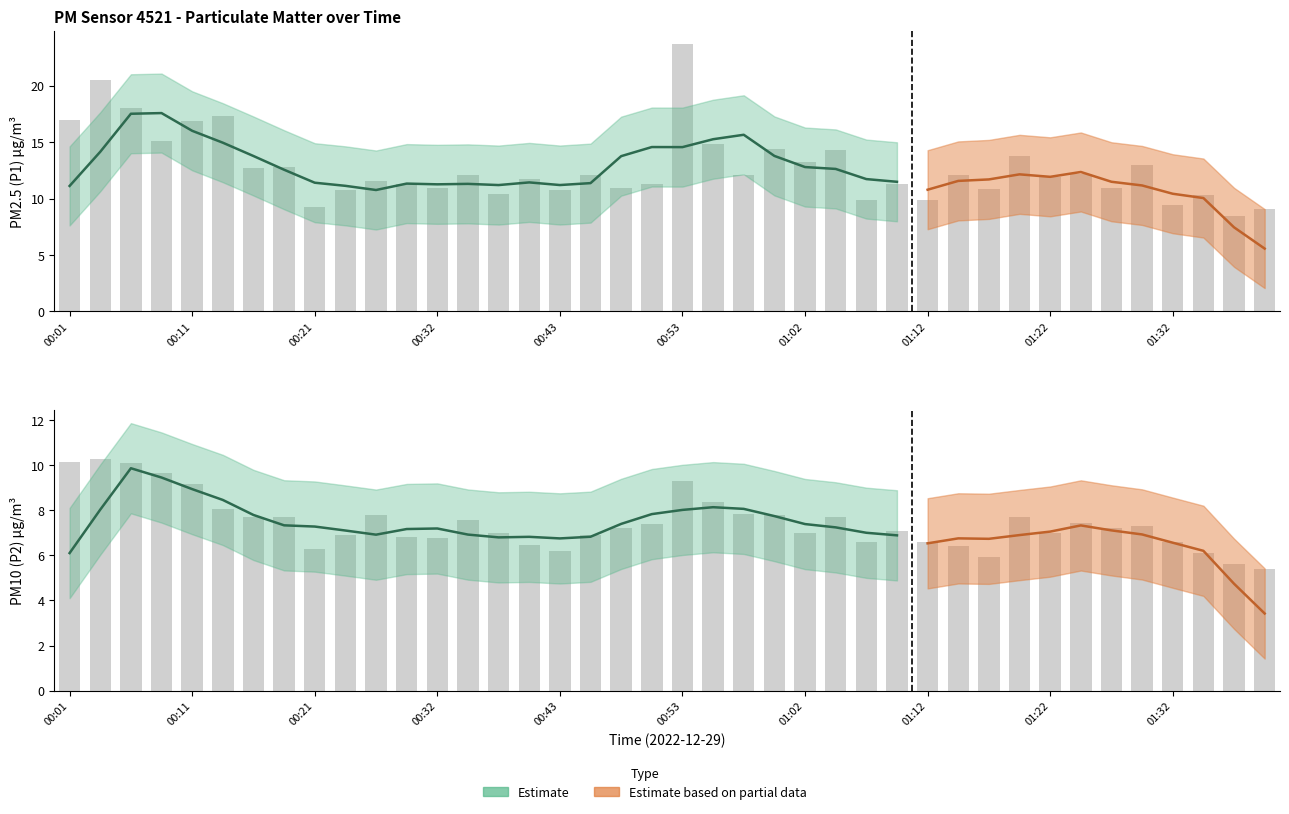

What position from the right is 00:53?

20